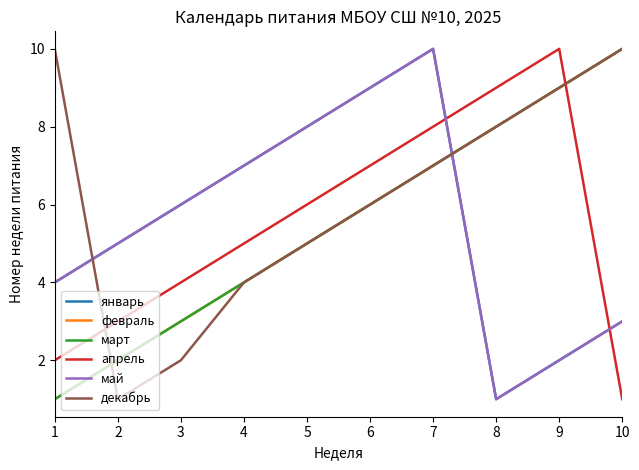

After their last crossing, which series has the higher values: май or февраль?

февраль